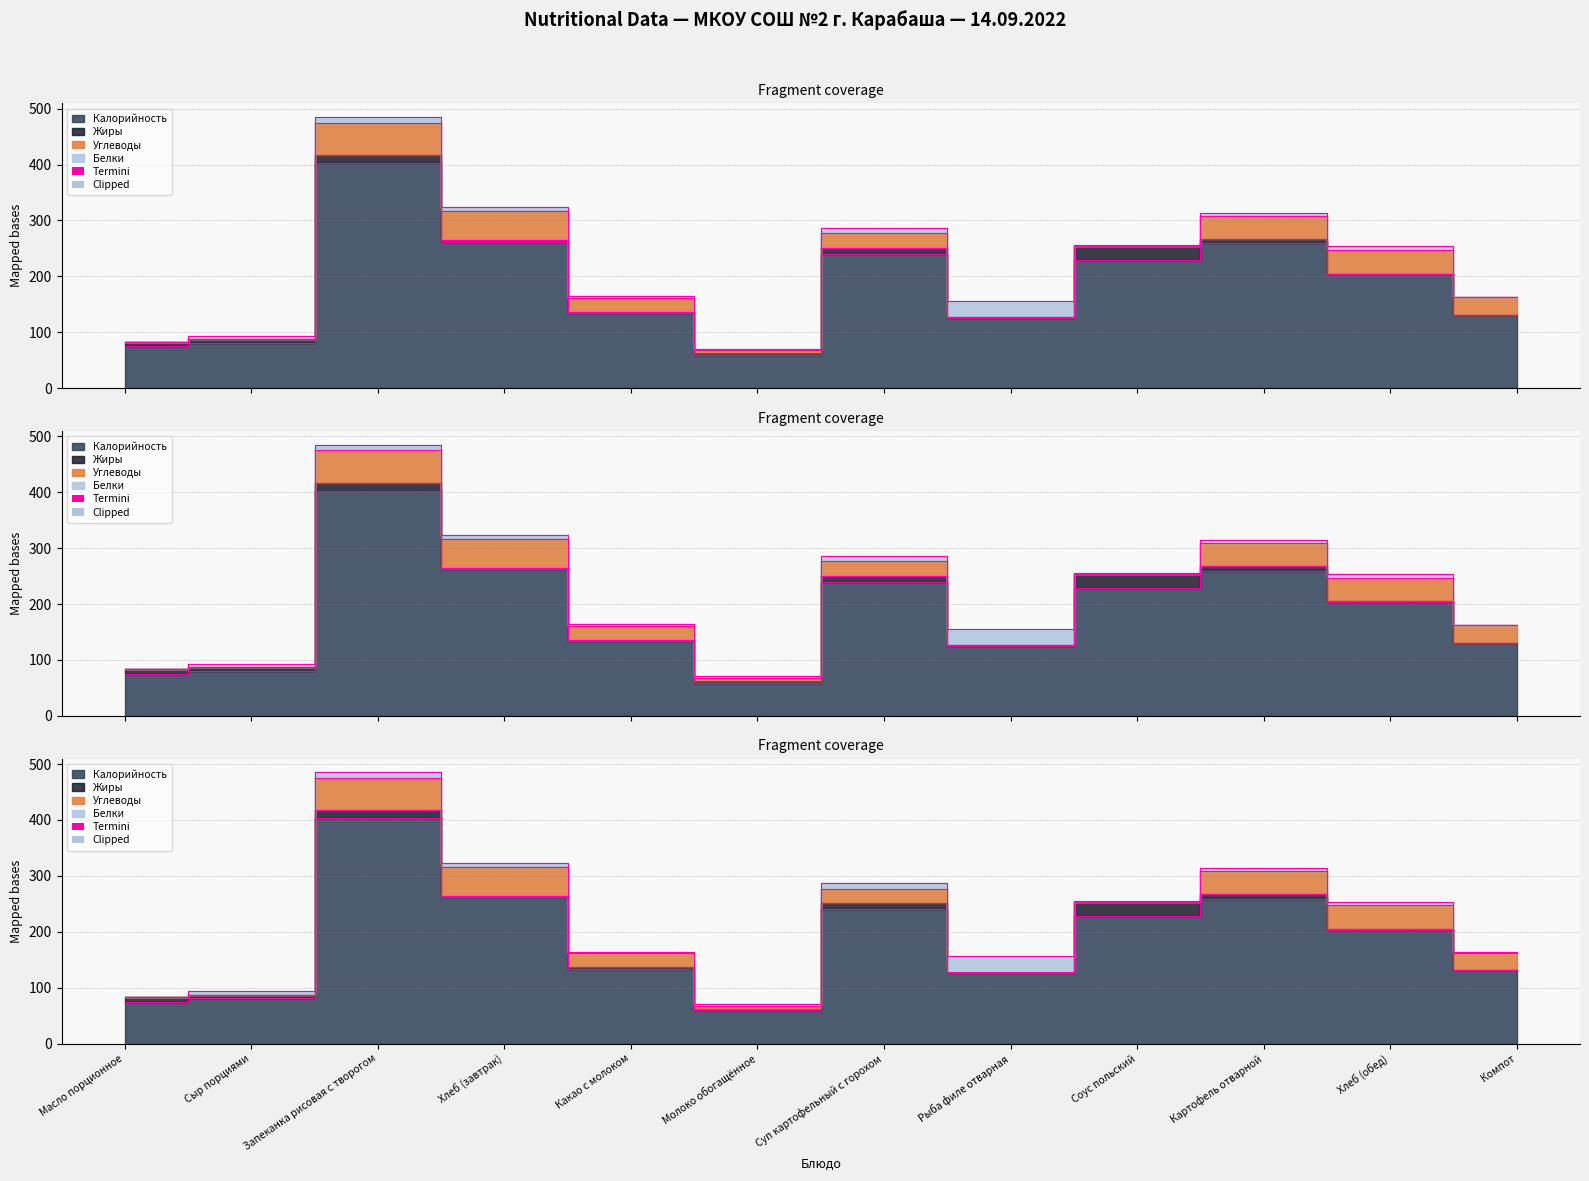

Read the Углеводы value at Компот.

31.7